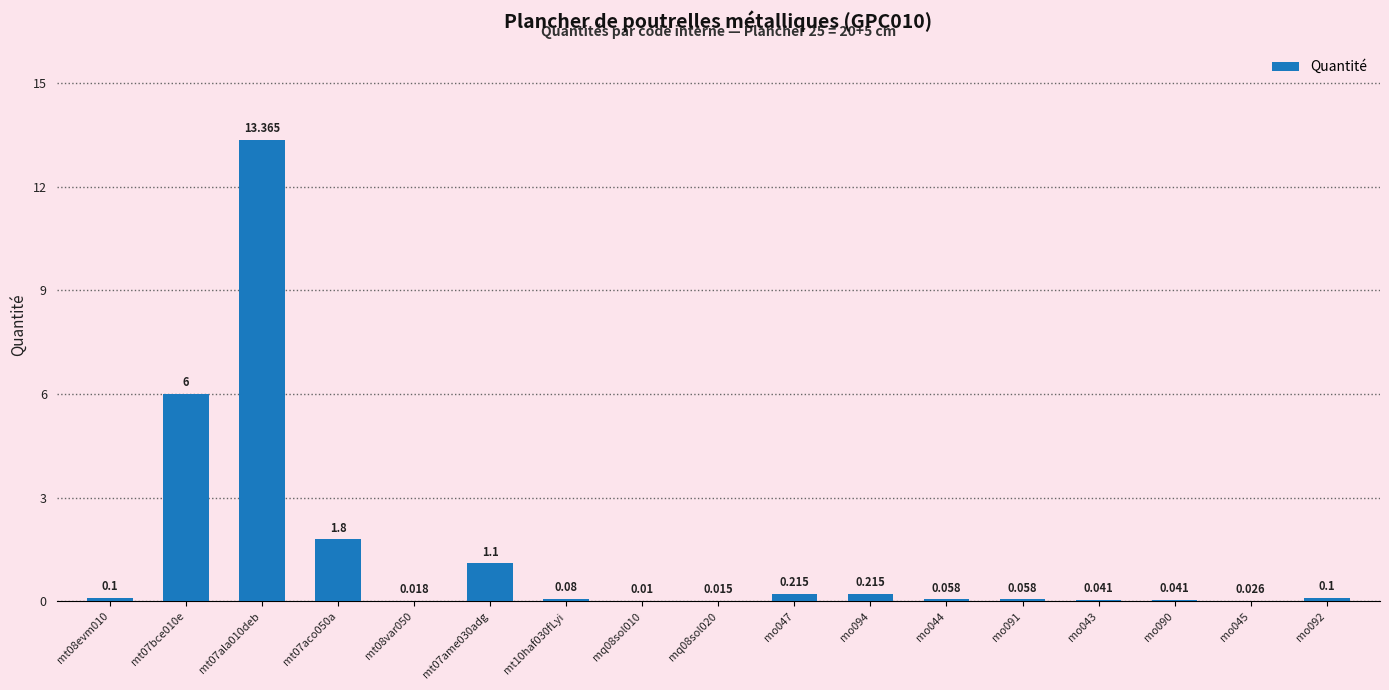

True or false: the data shows 1.1 at mt07ame030adg.

True